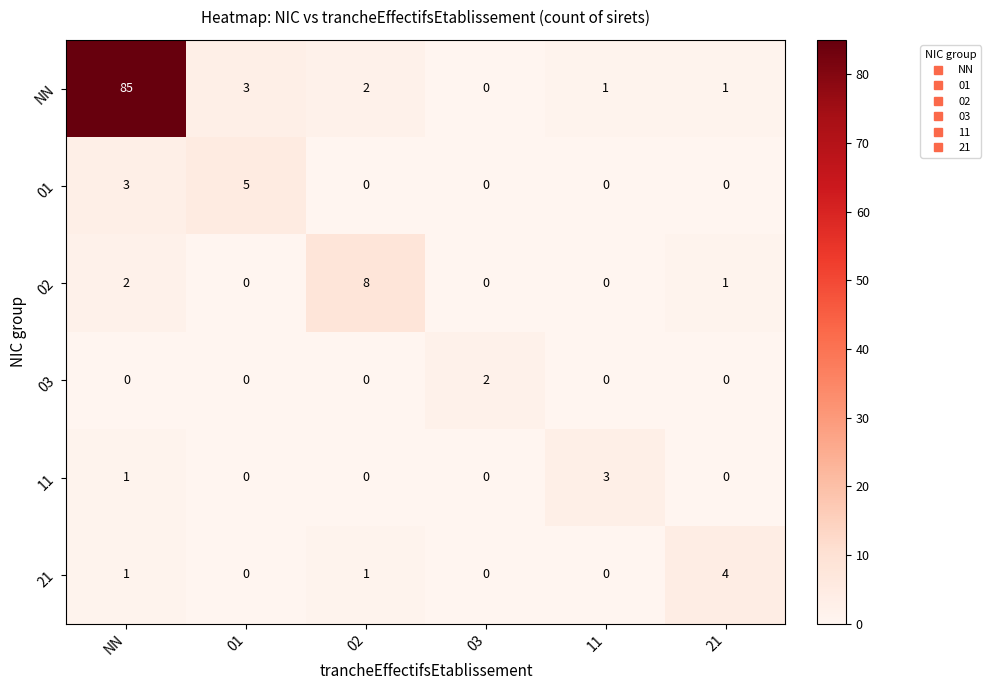

What is the difference between the highest and lowest values at 03?

2